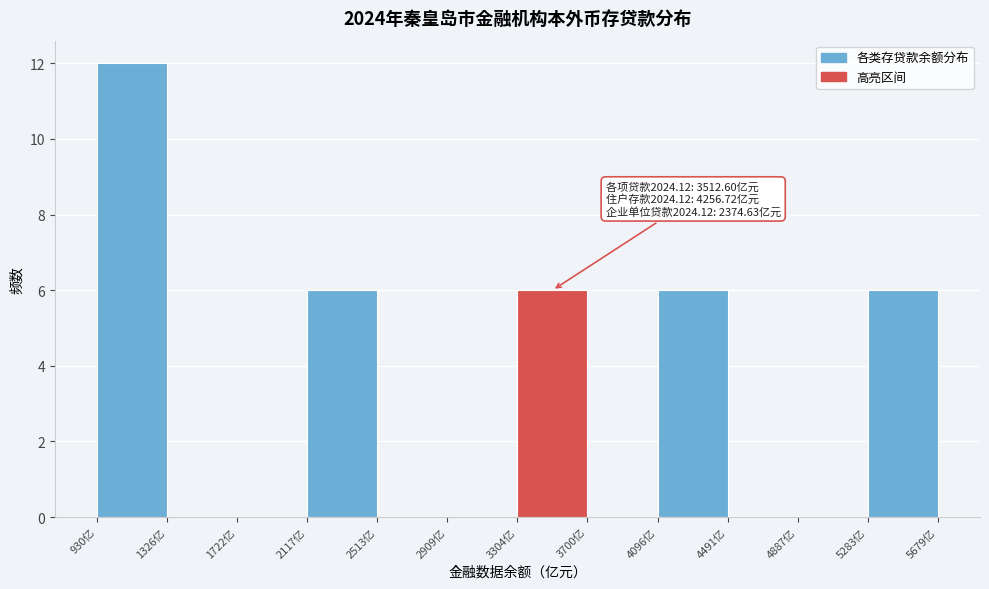

Over which range of the x-axis is the bar tallest?

950 to 1350